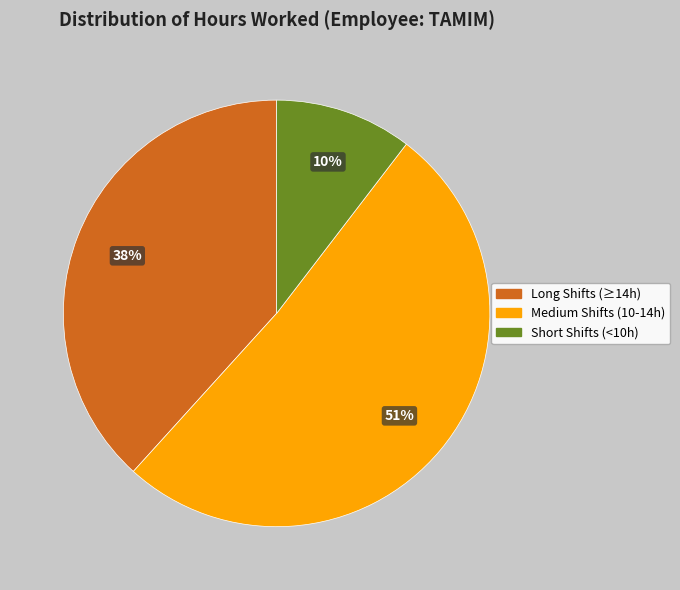

Is there a majority slice in this chart?

Yes